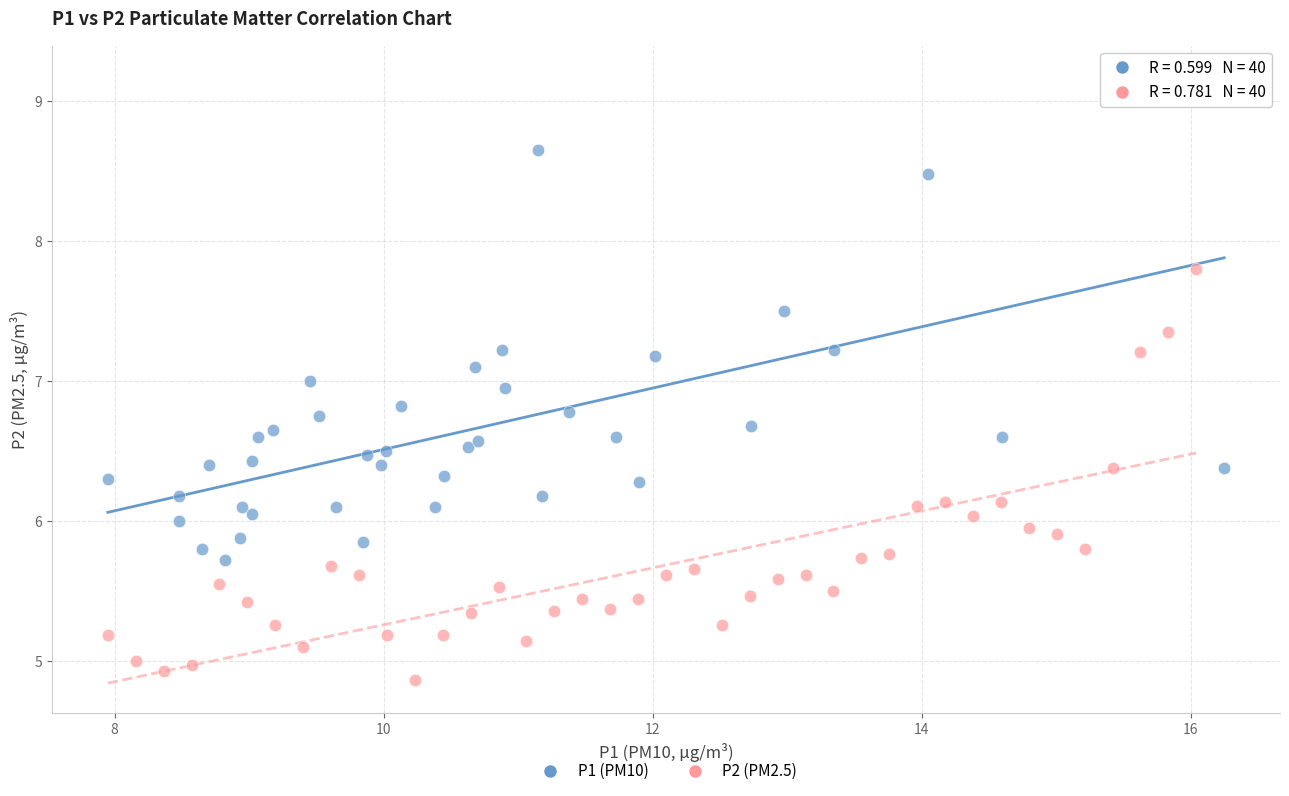

Which series reaches the maximum Y coordinate?

P1 (PM10)